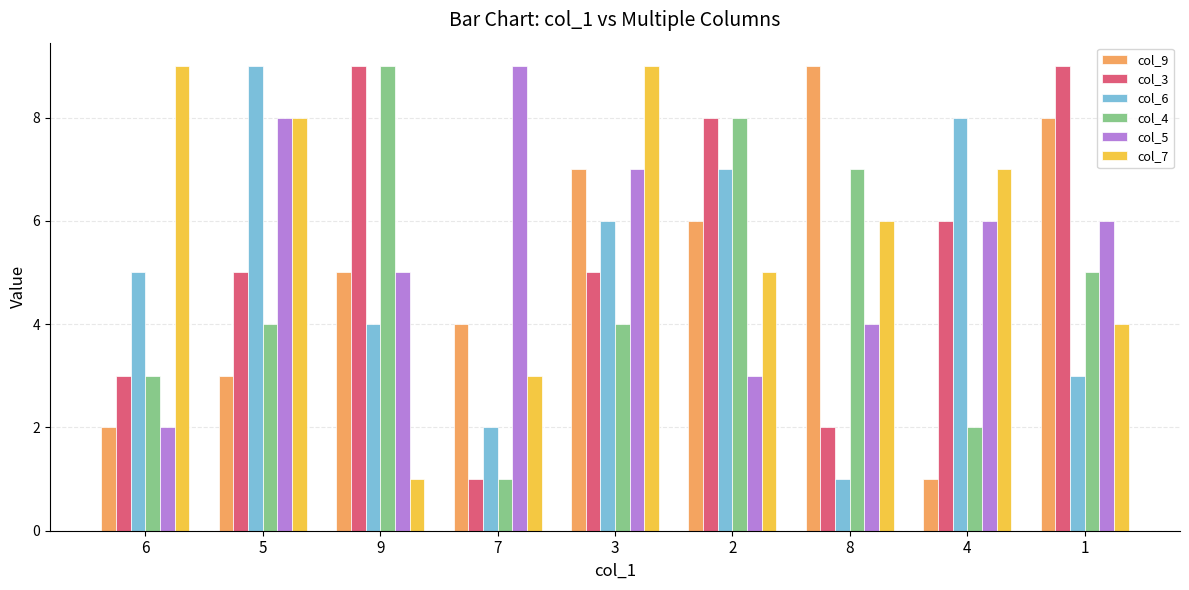

At which label is col_6 closest to 5?

6